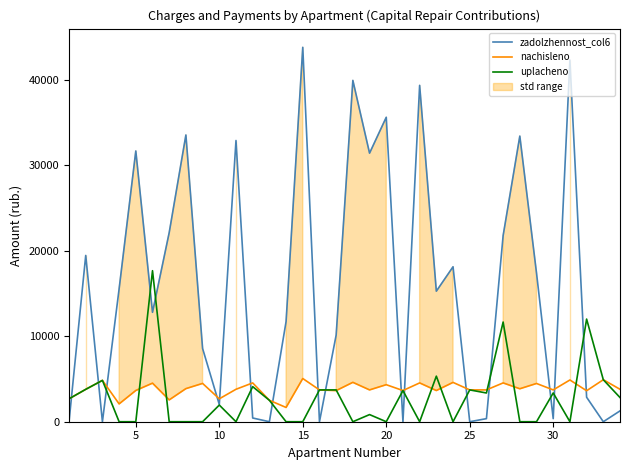

After their last crossing, which series has the higher values: zadolzhennost_col6 or nachisleno?

nachisleno